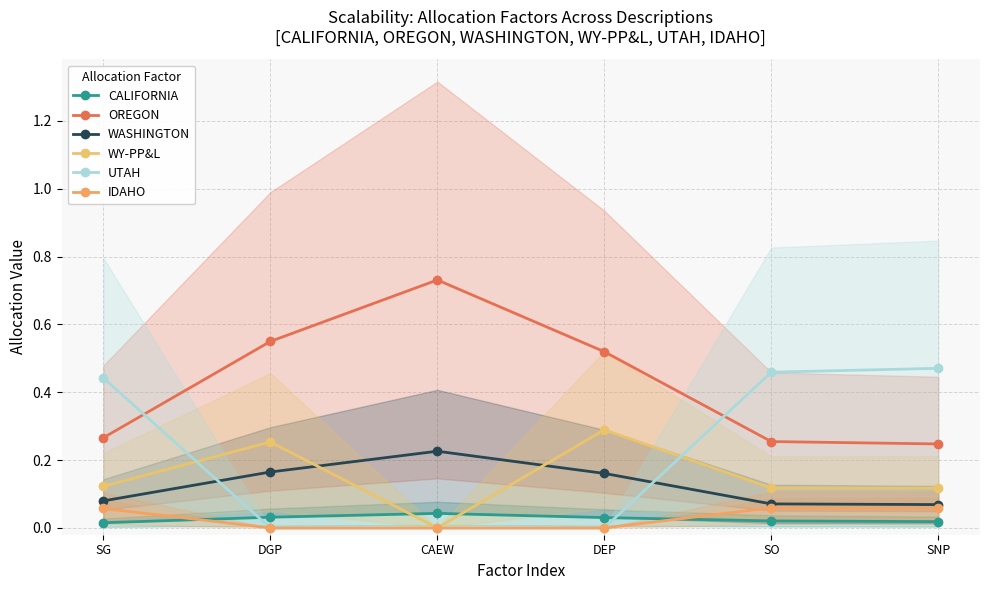

What are all the series names shown in the legend?

CALIFORNIA, OREGON, WASHINGTON, WY-PP&L, UTAH, IDAHO